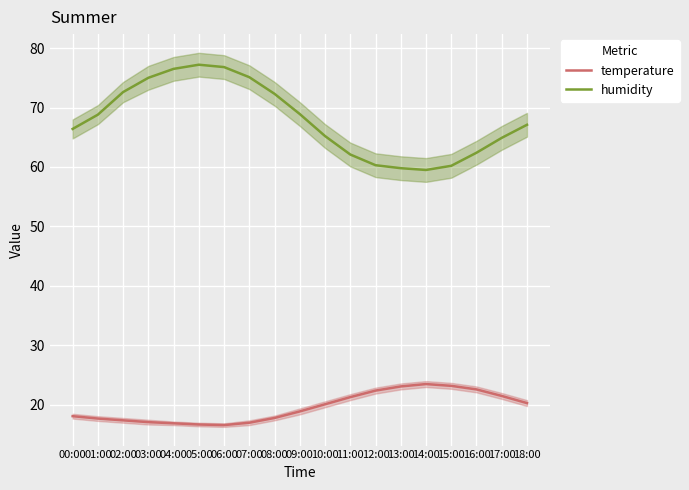

Which series changed the most between 05:00 and 07:00?

humidity